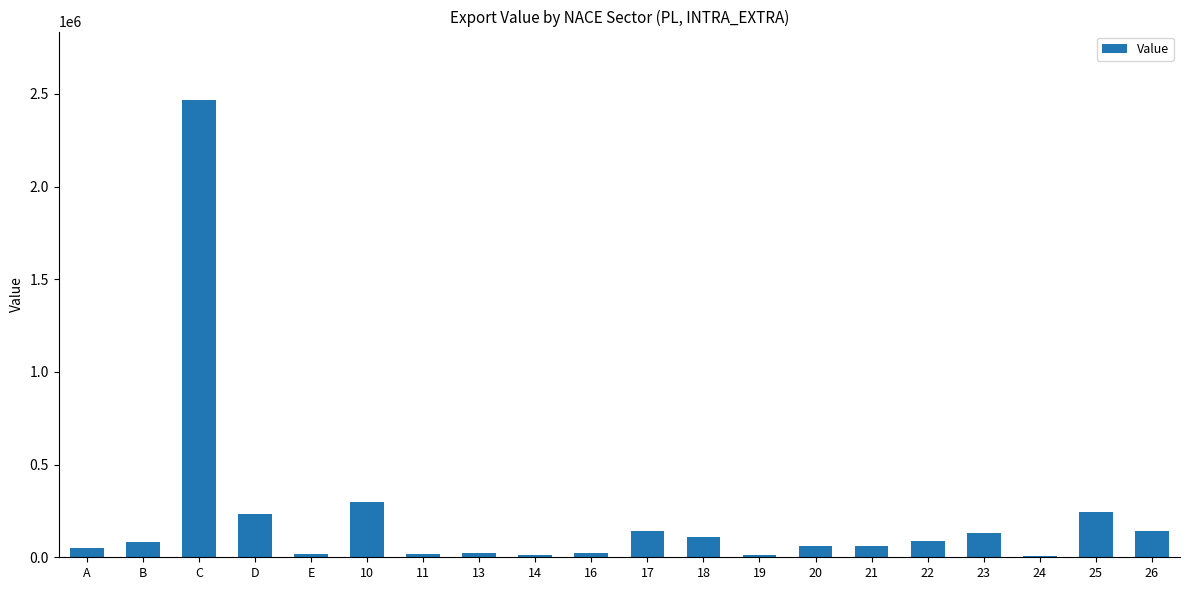

Count the number of categories in the chart.

20